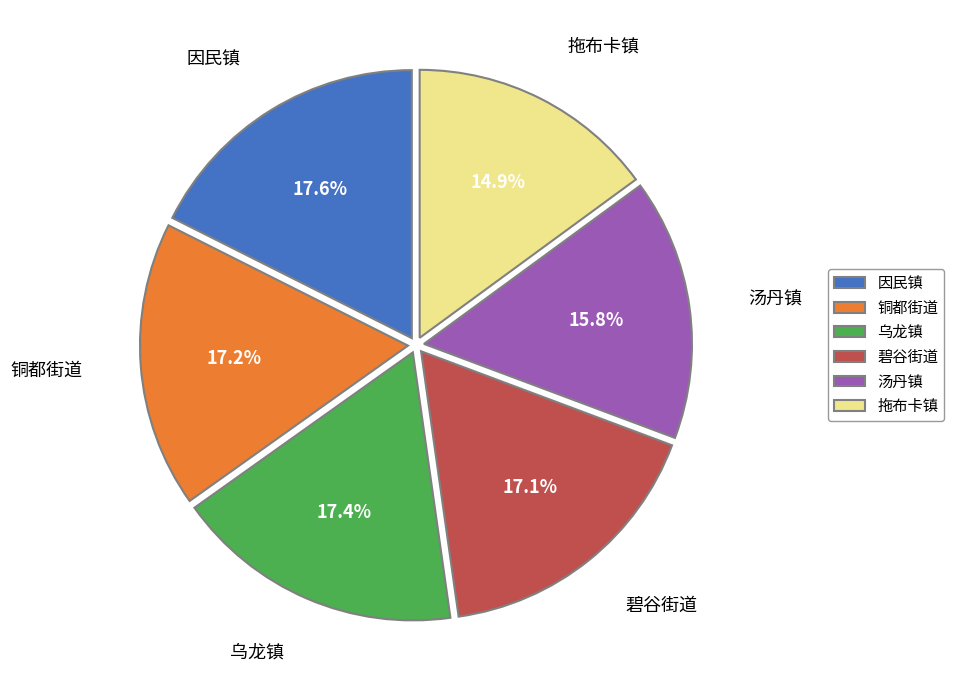

Is there a majority slice in this chart?

No